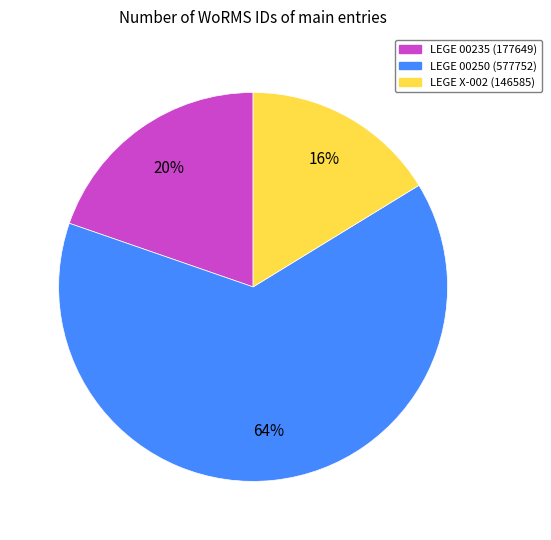

Which slice is the largest?

LEGE 00250